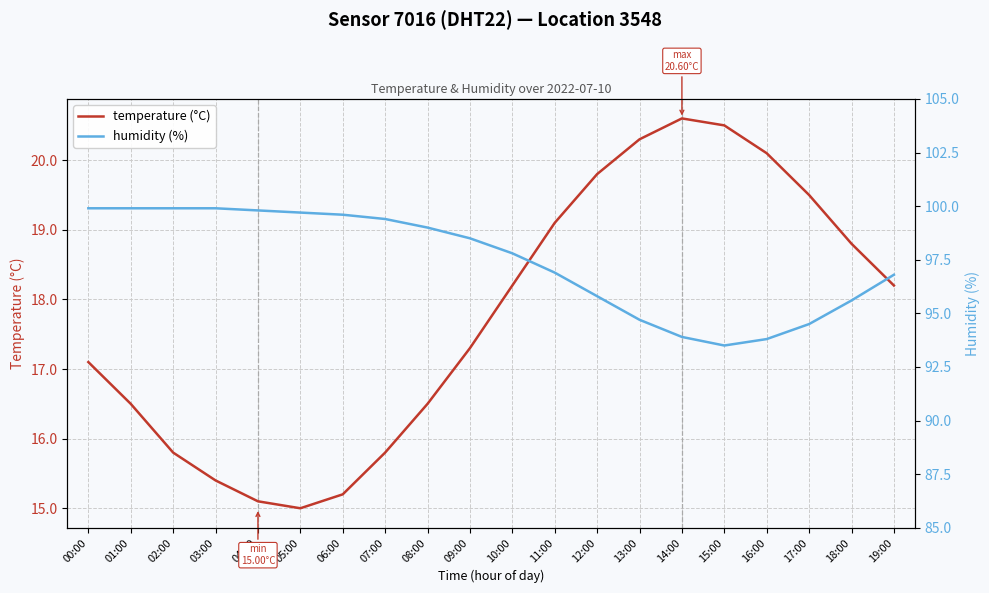

Where is temperature (°C) nearest to the value 17?

00:00